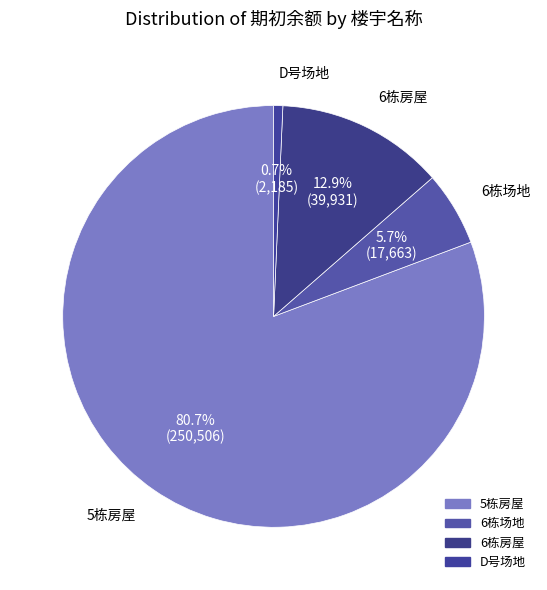

To the nearest percent, what is the average slice percentage?

25%